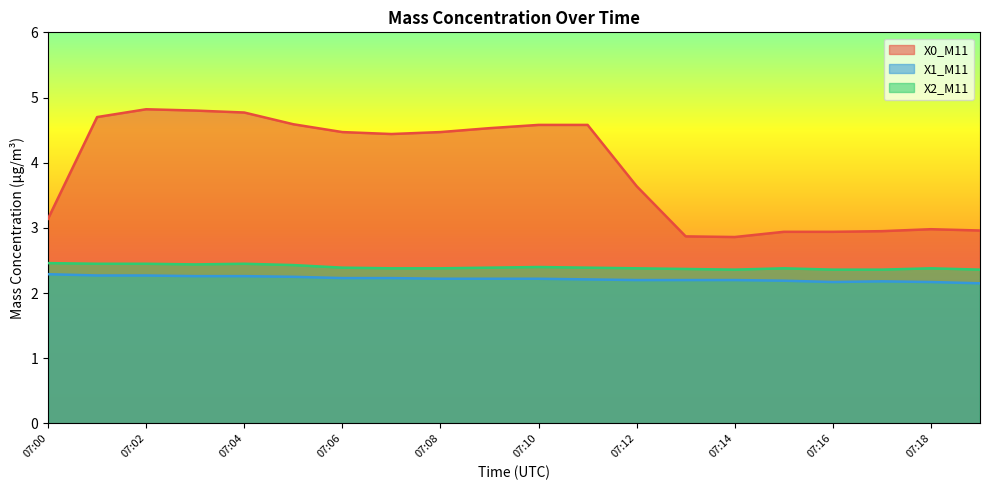

Is it true that X0_M11 equals 2.9 at 07:15?

True